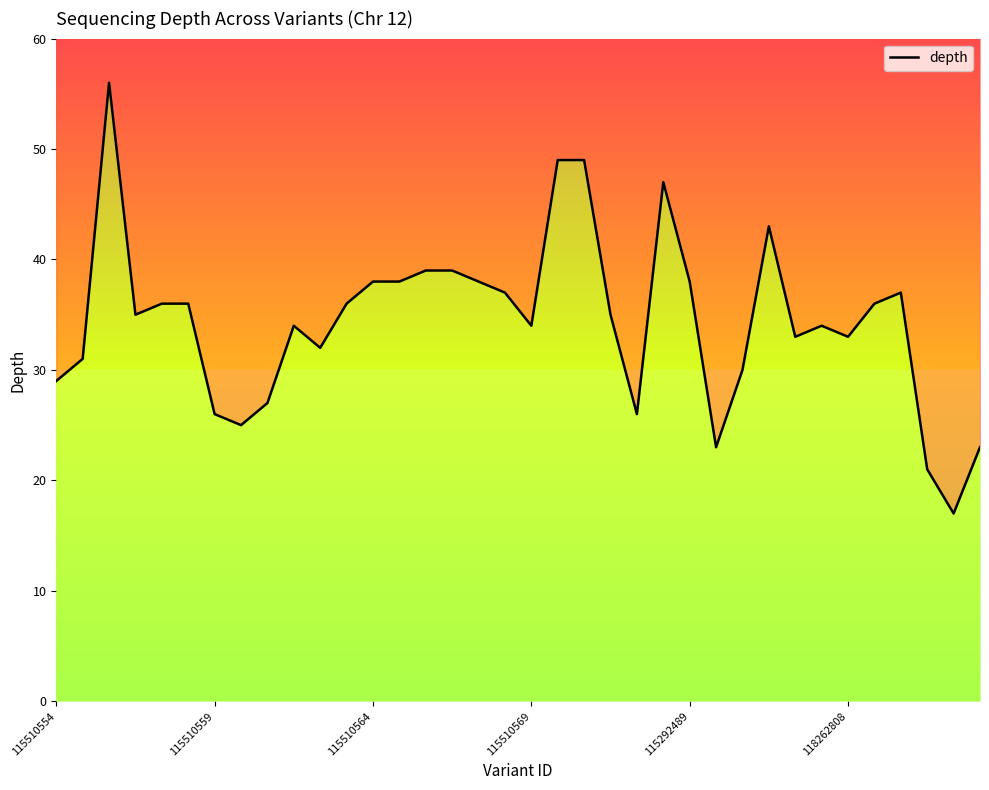

The value at 22 is 26. True or false?

True